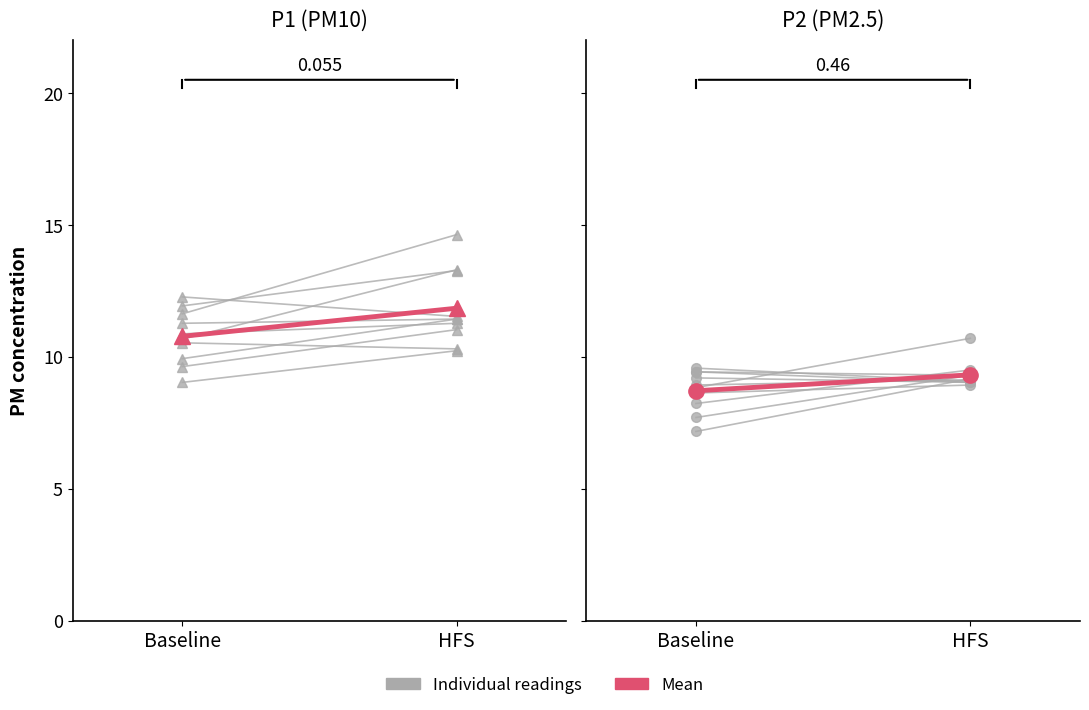

What is the minimum value for P2 individual?

7.2